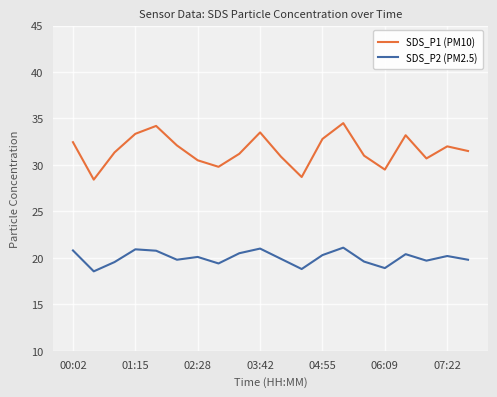

Which series has the largest total across all categories?

SDS_P1 (PM10)